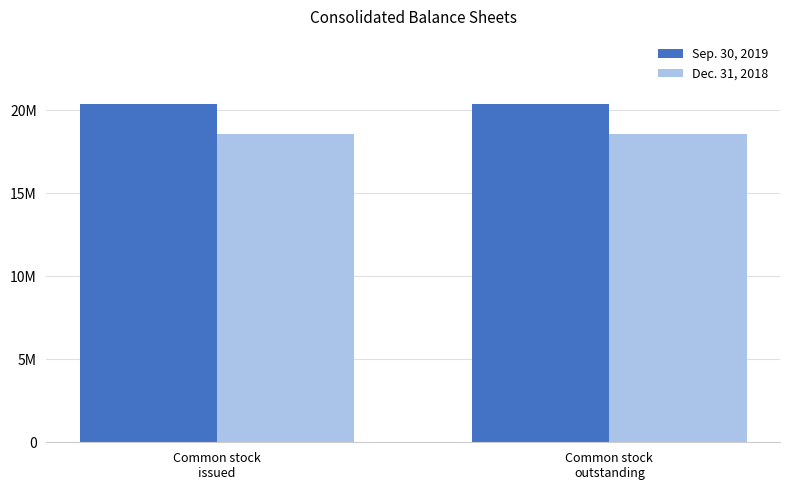

At how many categories does at least one series exceed 19688728?

2